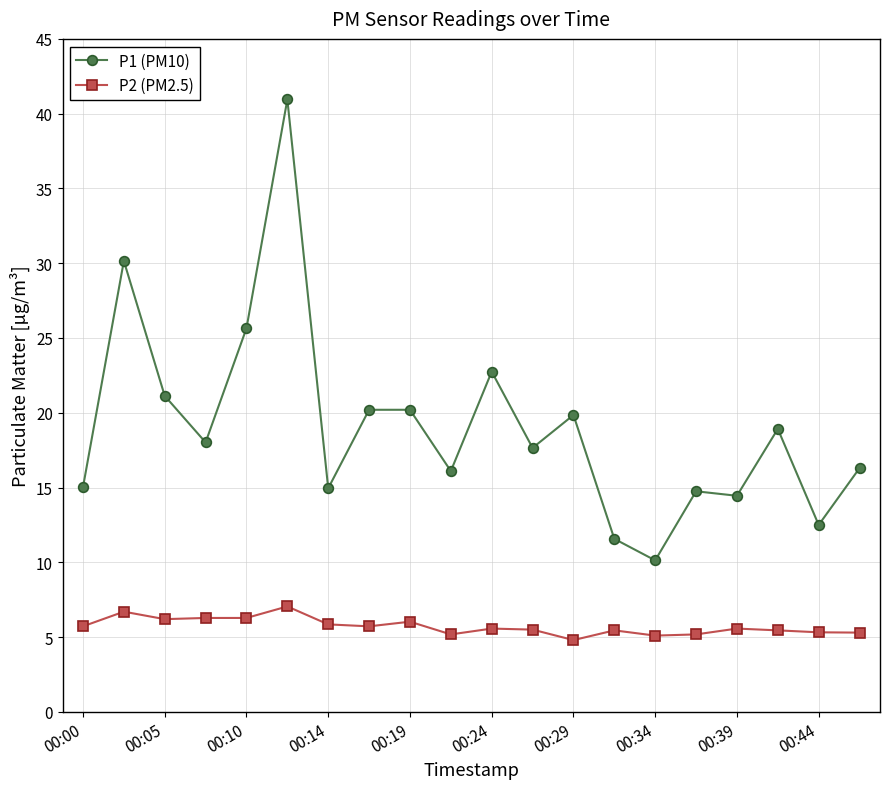

What is the value of the P2 (PM2.5) point at the 15th from the left?

5.1